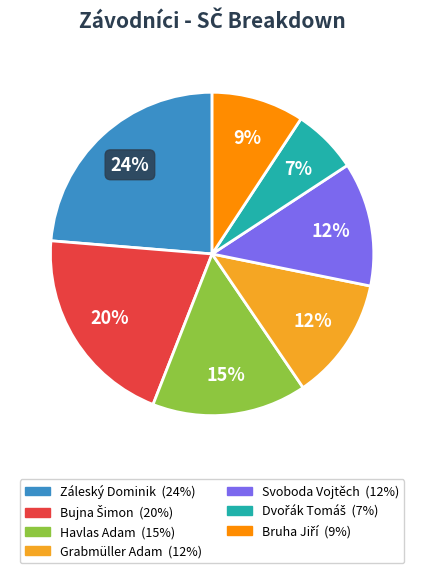

Which category has the biggest portion of the pie?

Záleský Dominik